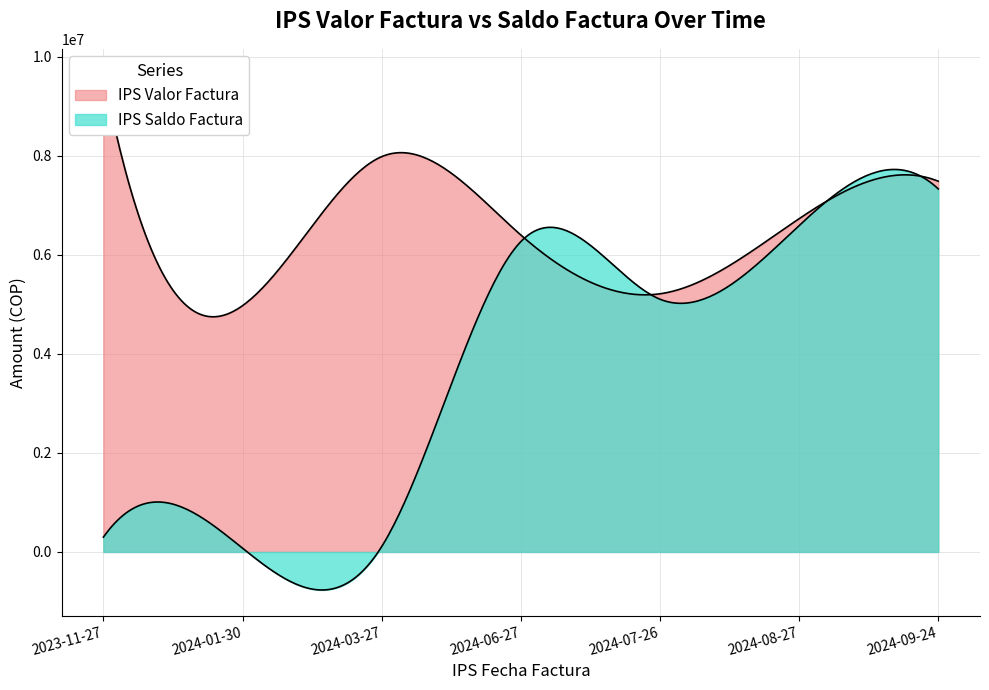

The IPS Saldo Factura series shows 298957.0 at 2023-11-27. True or false?

True